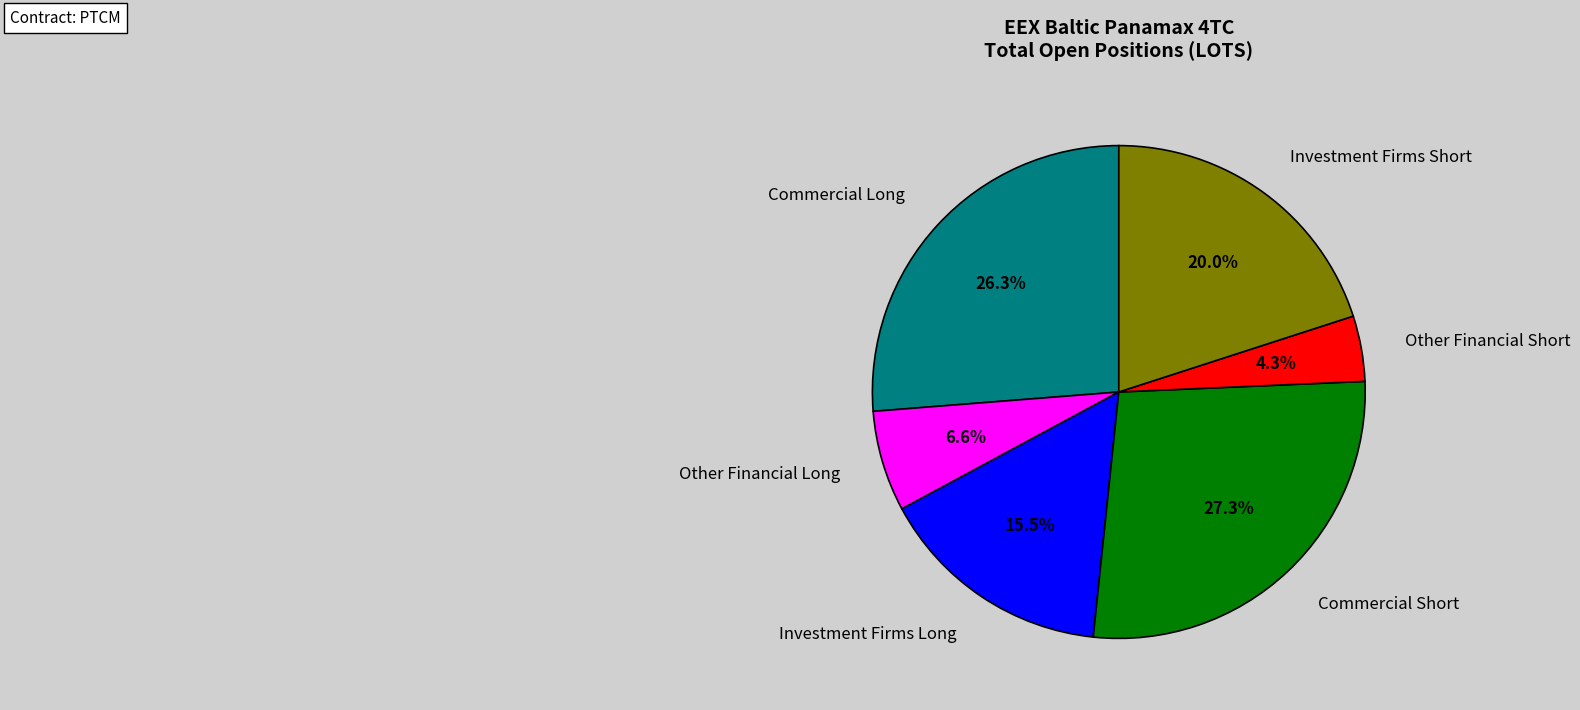

Is it true that Other Financial Short is 4% of the pie?

True